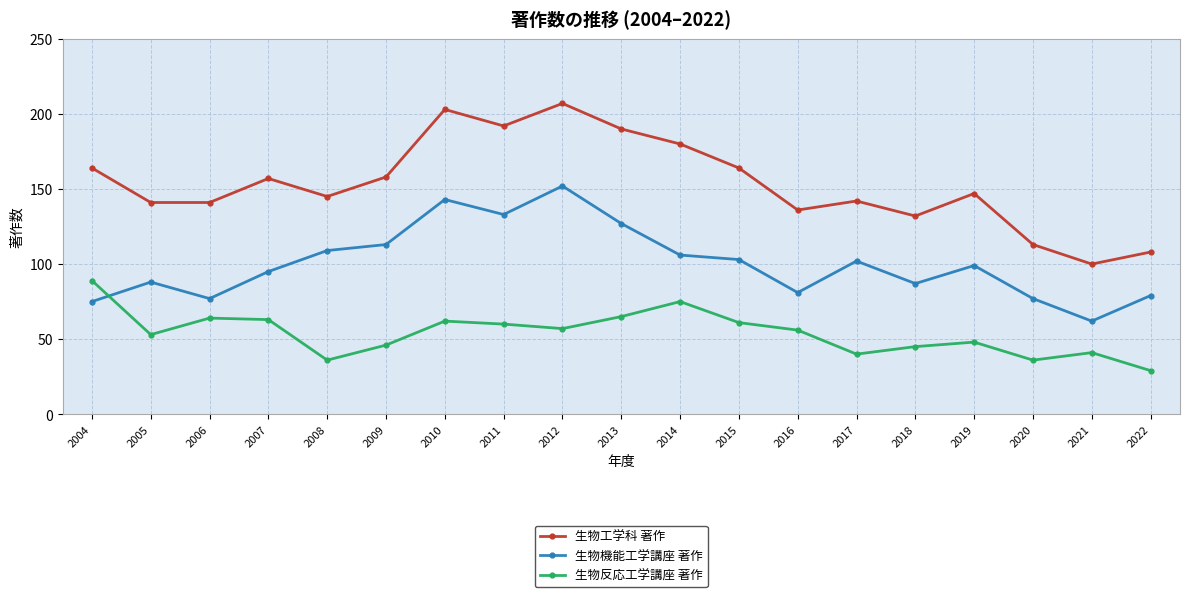

Which series has the widest spread of values?

生物工学科 著作